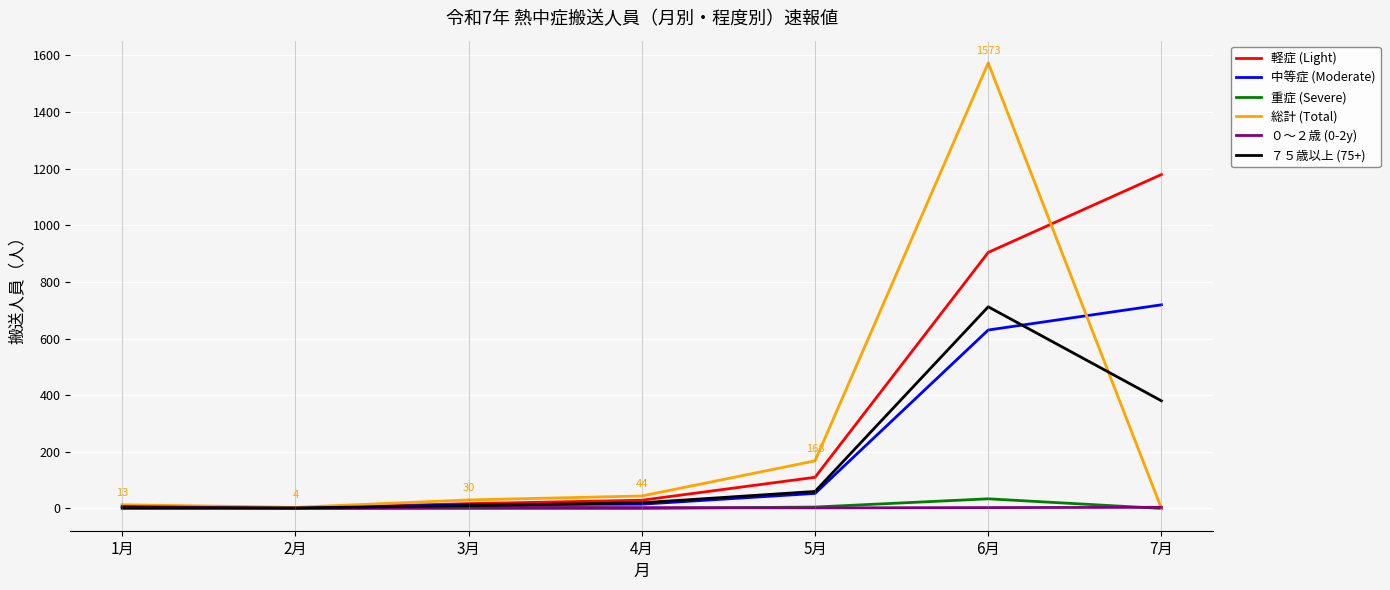

What is the difference between the ７５歳以上 (75+) values at 5月 and 1月?

58